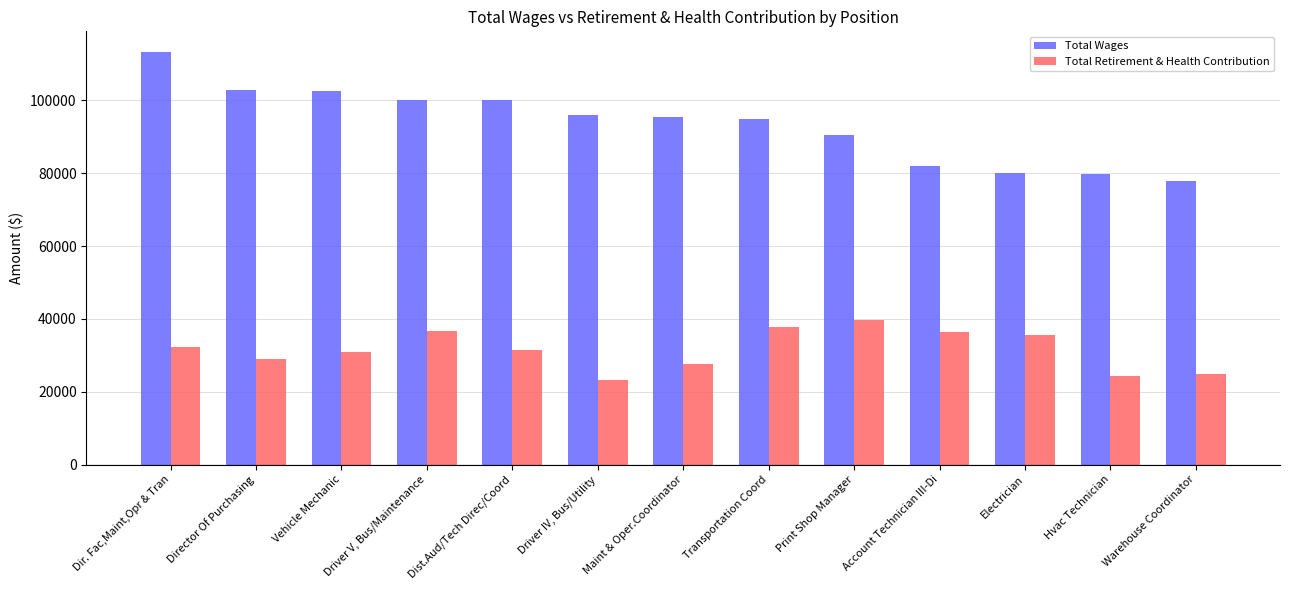

How many groups of bars are there?

13